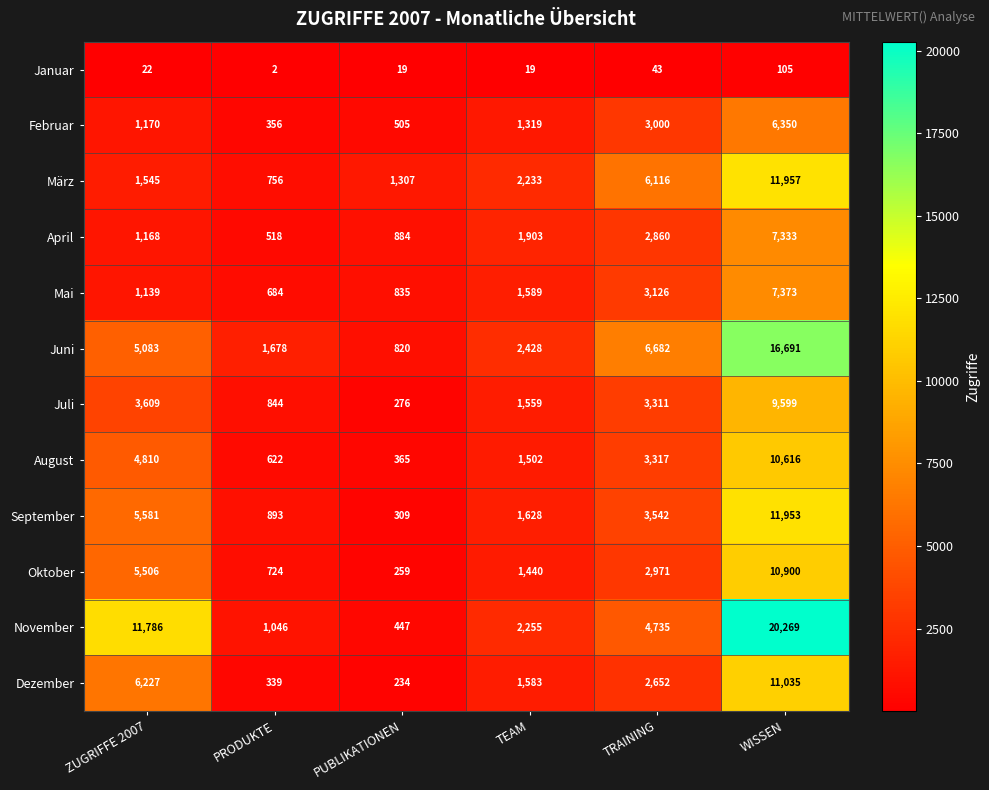

What is the difference between the second highest and second lowest values in the März series?

4809